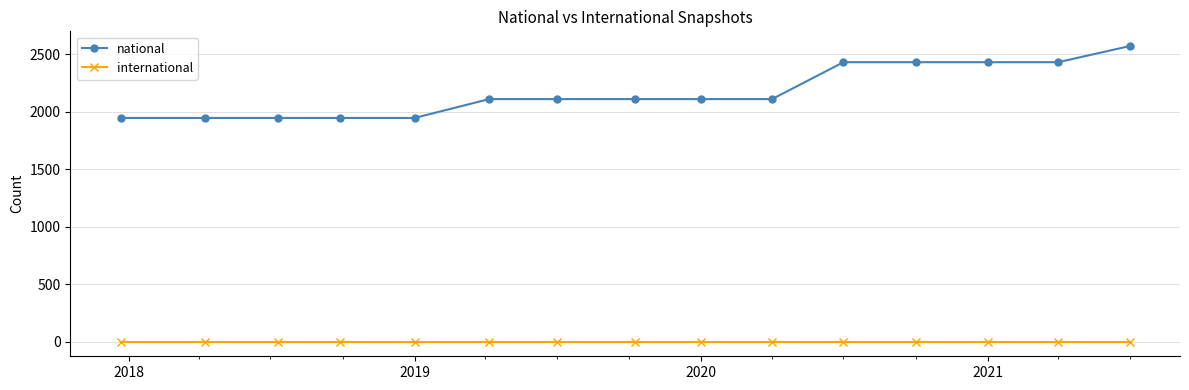

Reading left to right, list all the values displayed in this chart.

national: 1945	1945	1945	1945	1945	2109	2109	2109	2109	2109	2430	2430	2430	2430	2570
international: 0	0	0	0	0	0	0	0	0	0	0	0	0	0	0